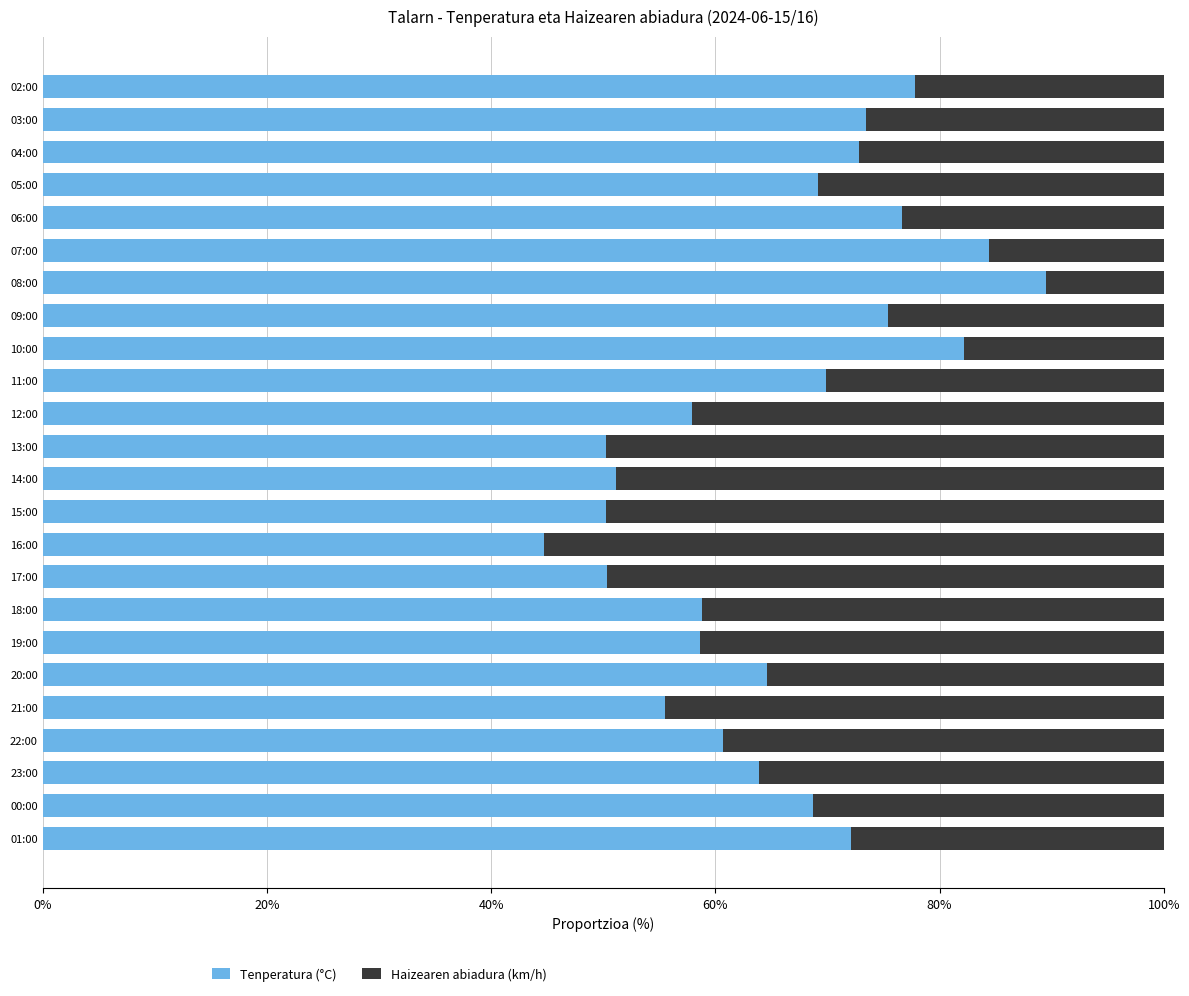

What is the difference between the maximum and minimum values in the Tenperatura (°C) series?

44.7